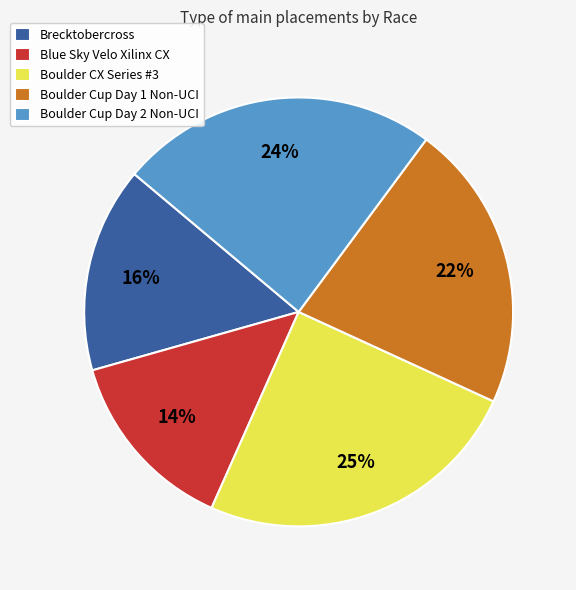

Is the sum of Boulder CX Series #3 and Blue Sky Velo Xilinx CX greater than half?

No